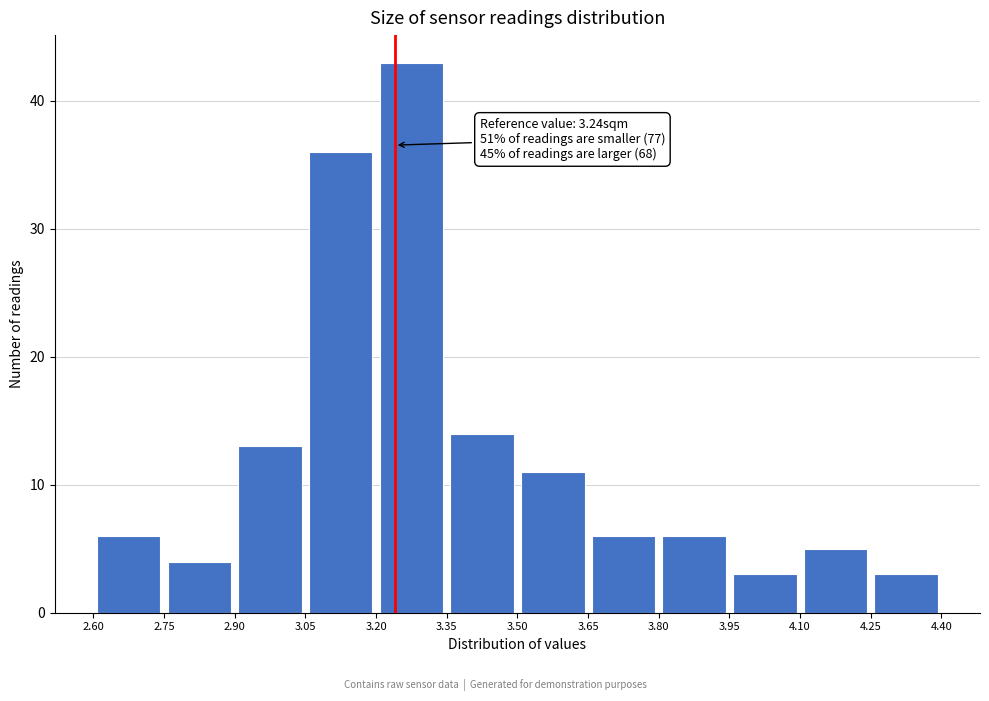

Which range on the x-axis has the tallest bar?

3.20 to 3.35